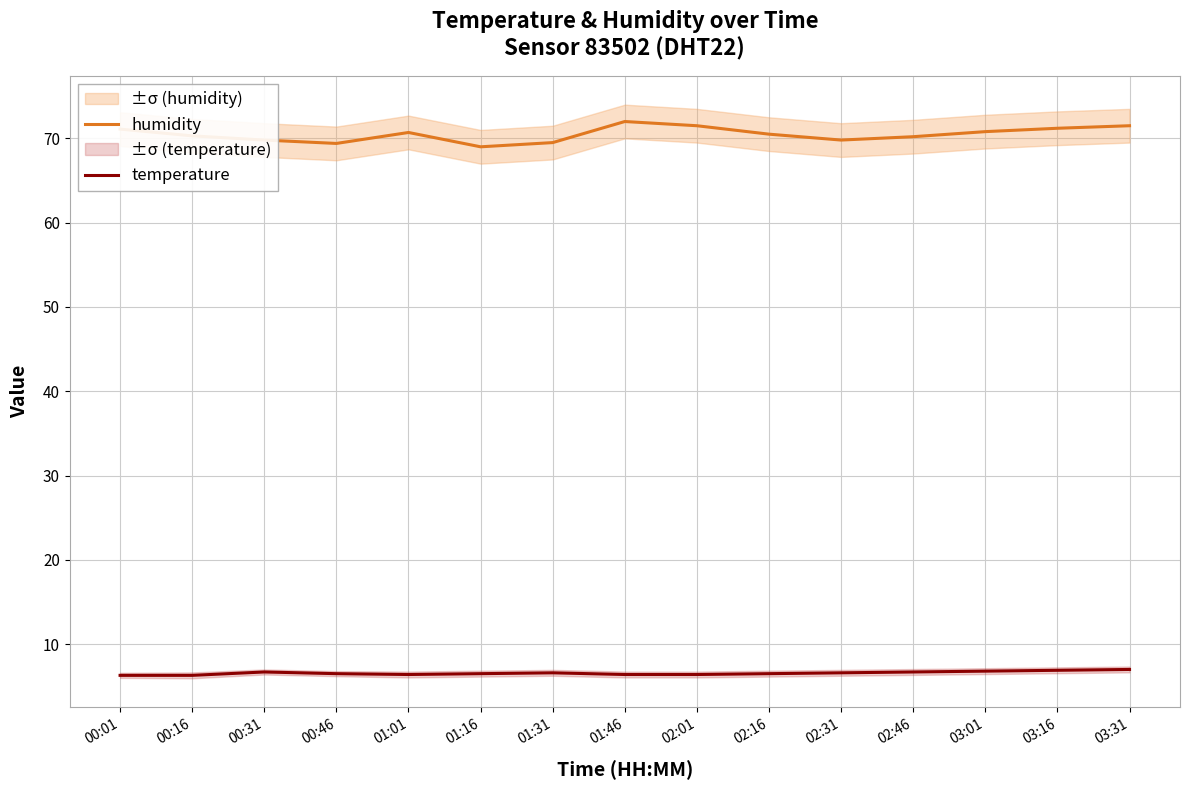

What is the sum of all humidity values?

1057.3